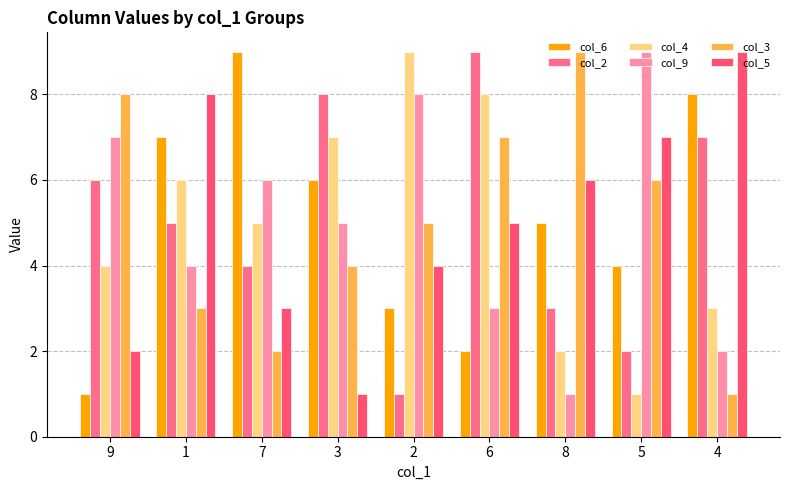

The col_6 series shows 4 at 6. True or false?

False